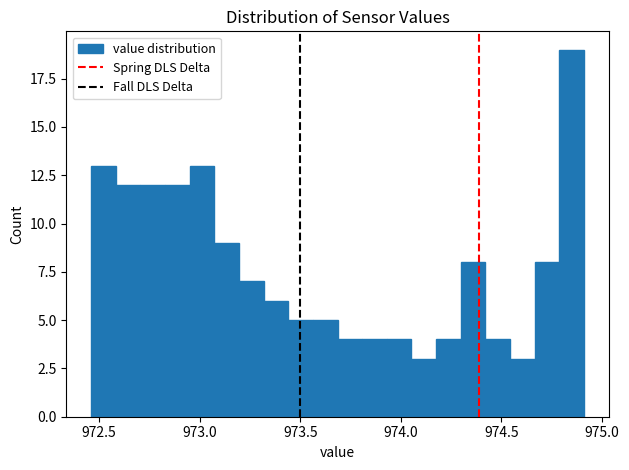

Around what value on the x-axis is the tallest bar? Give the approximate position of its centre, as read against the axis.

974.85